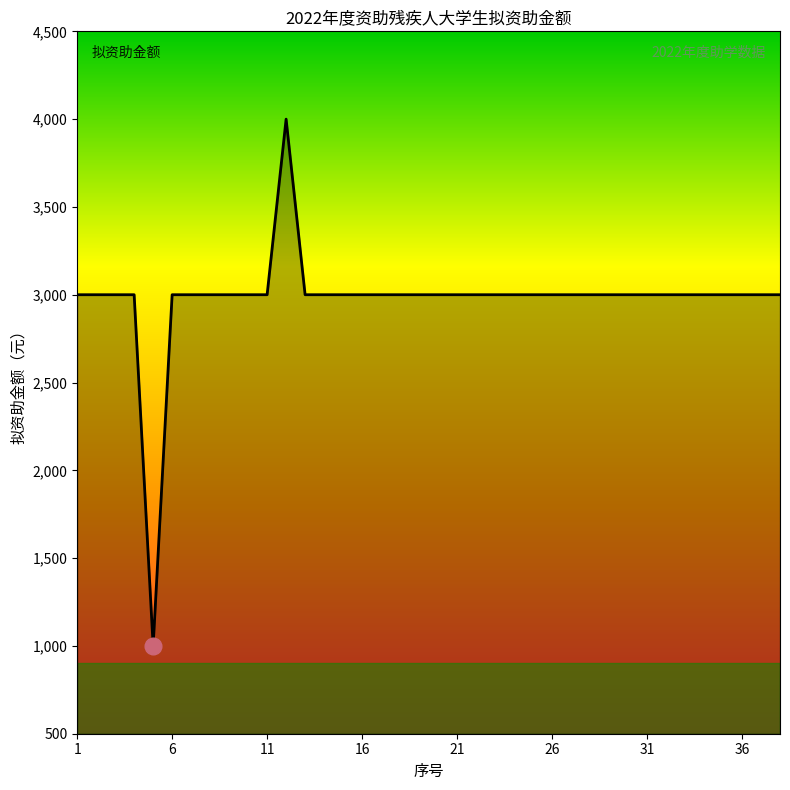

What is the difference between the maximum and minimum values?

3000